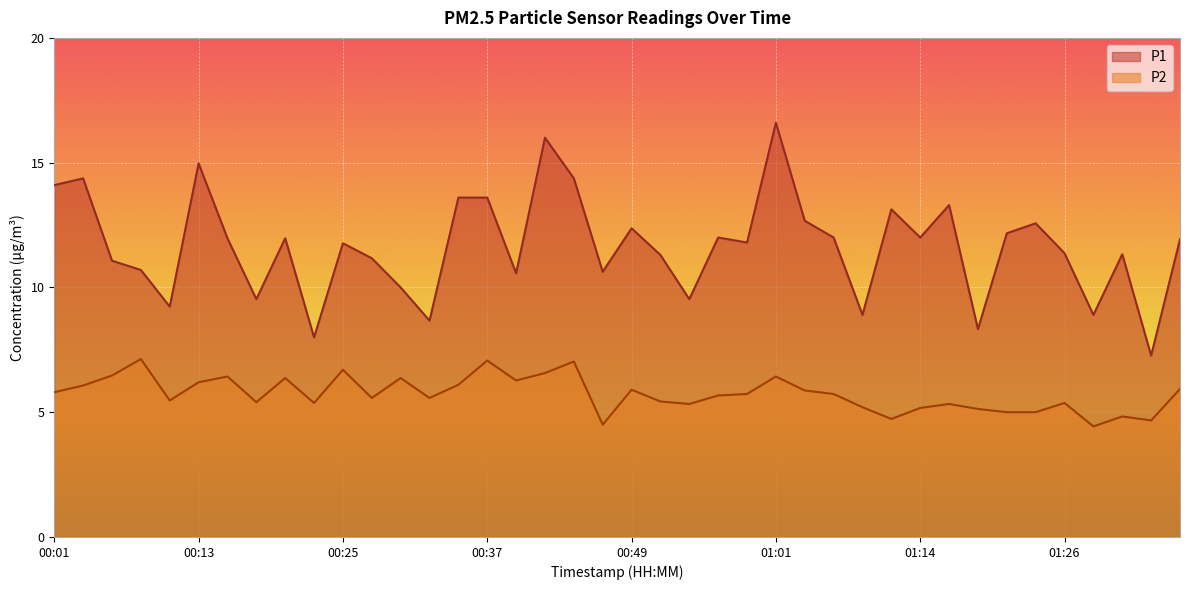

What is the difference between the maximum and second lowest values in the P1 series?

8.6